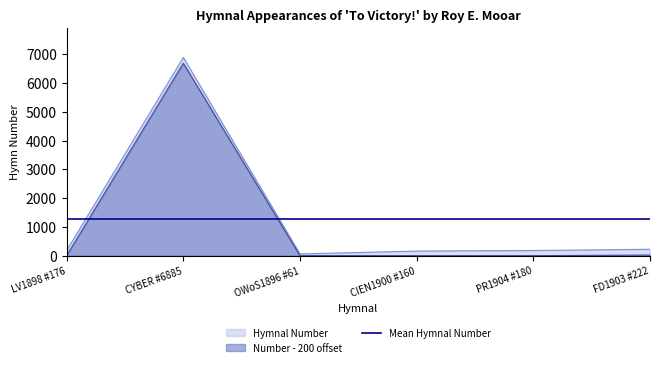

What is the average value?

1281